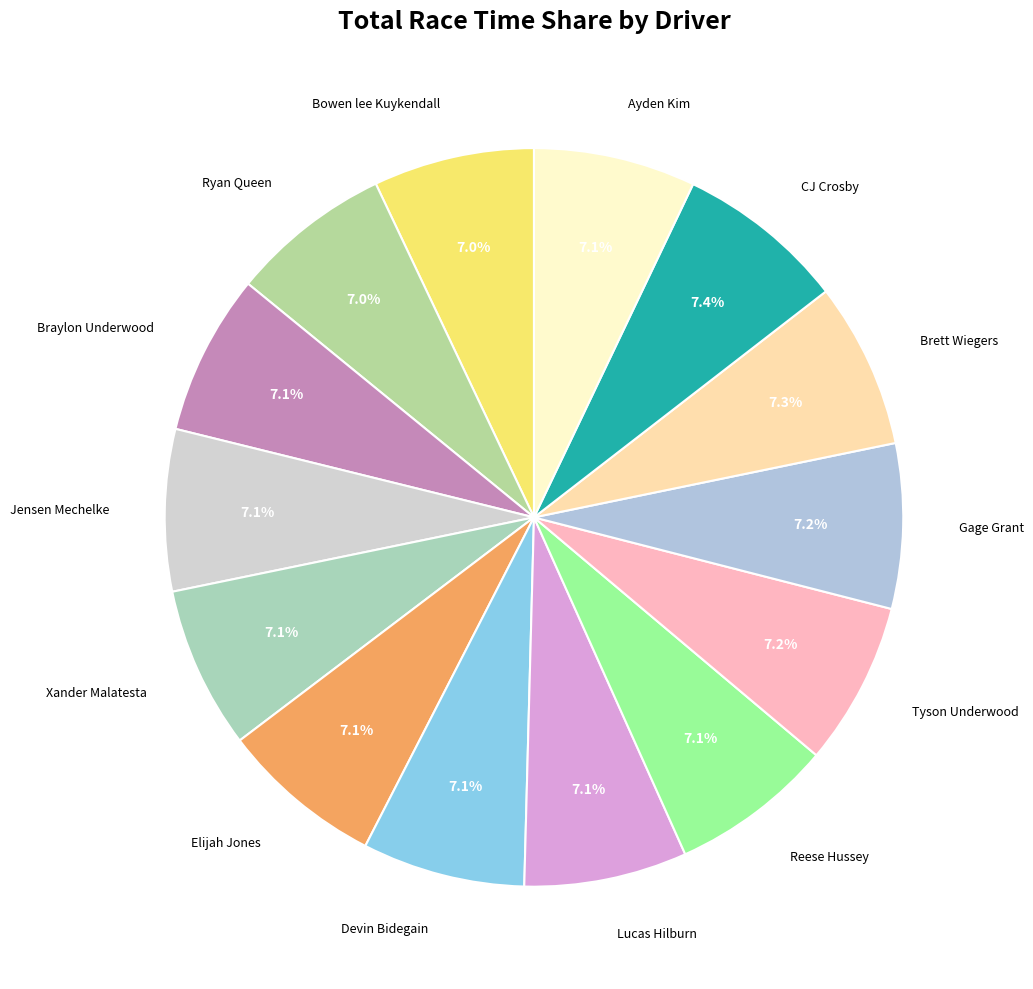

How many slices are in this pie chart?

14